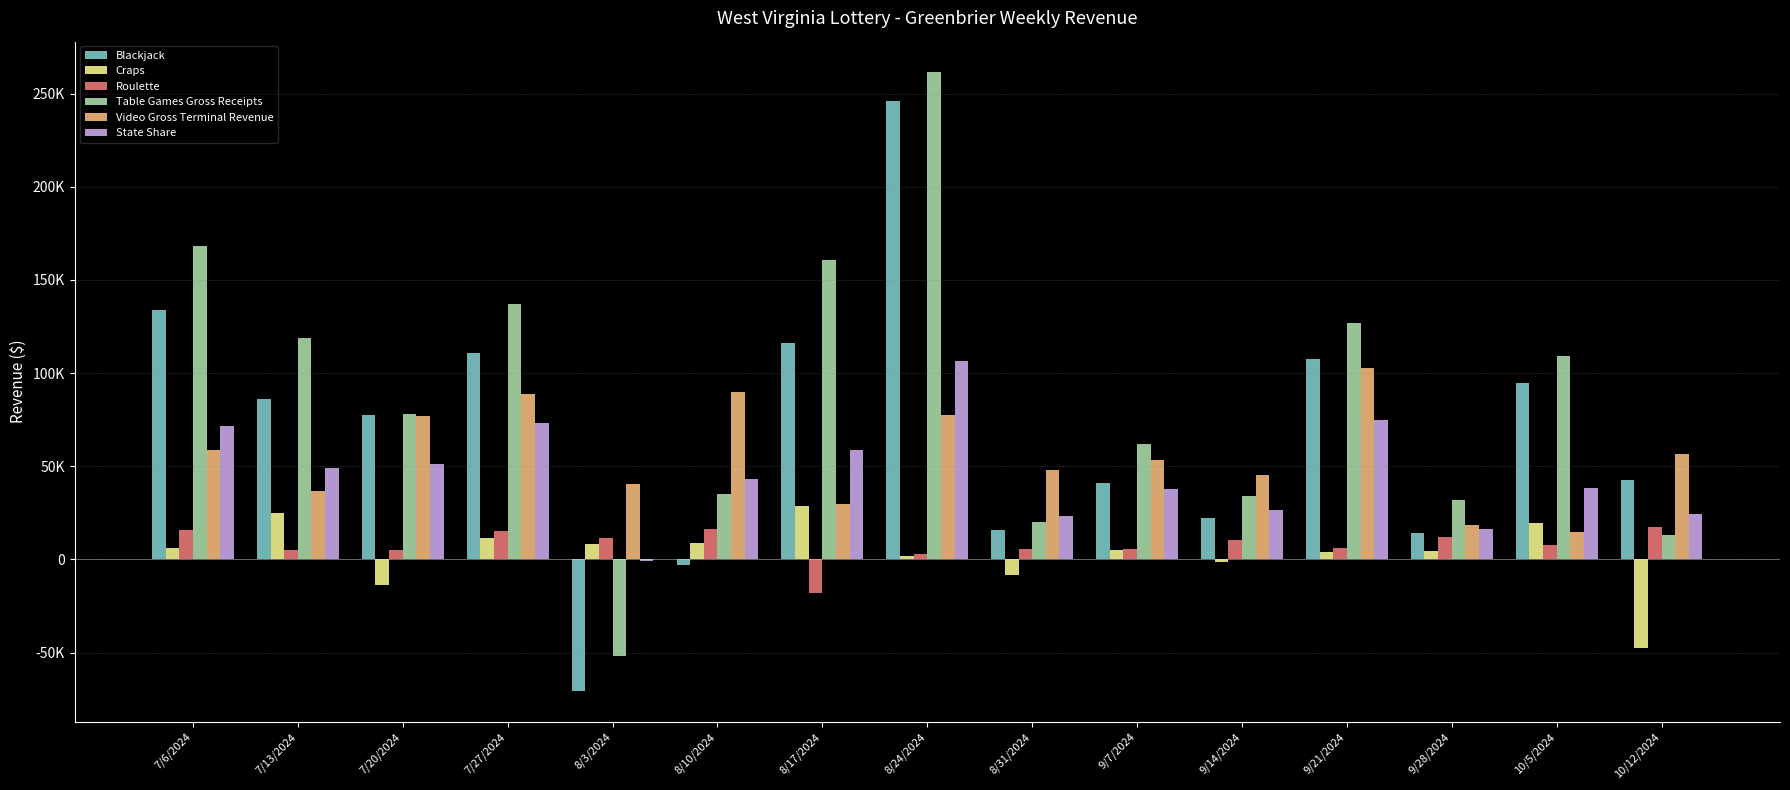

Where does the Video Gross Terminal Revenue series first go above 53244?

7/6/2024